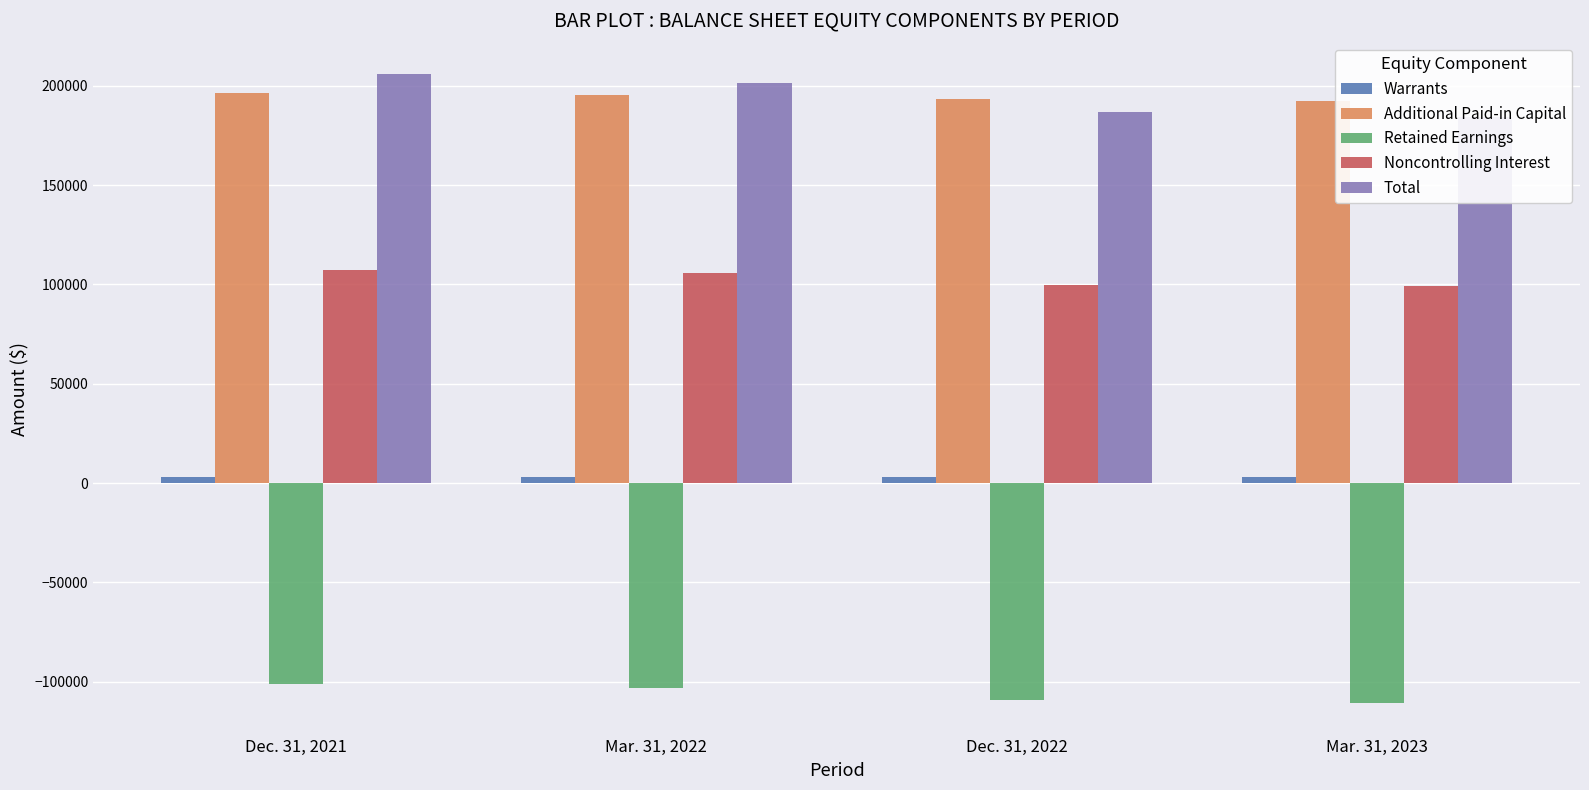

What is the difference between the maximum and second lowest values in the Noncontrolling Interest series?

7697